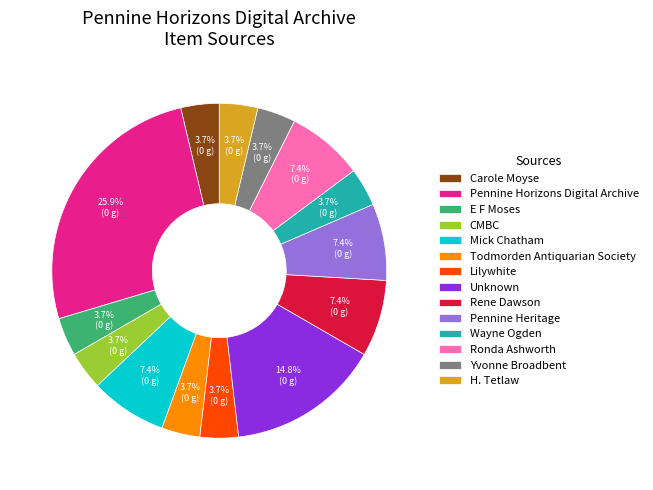

Is it true that Pennine Horizons Digital Archive is 26% of the pie?

True